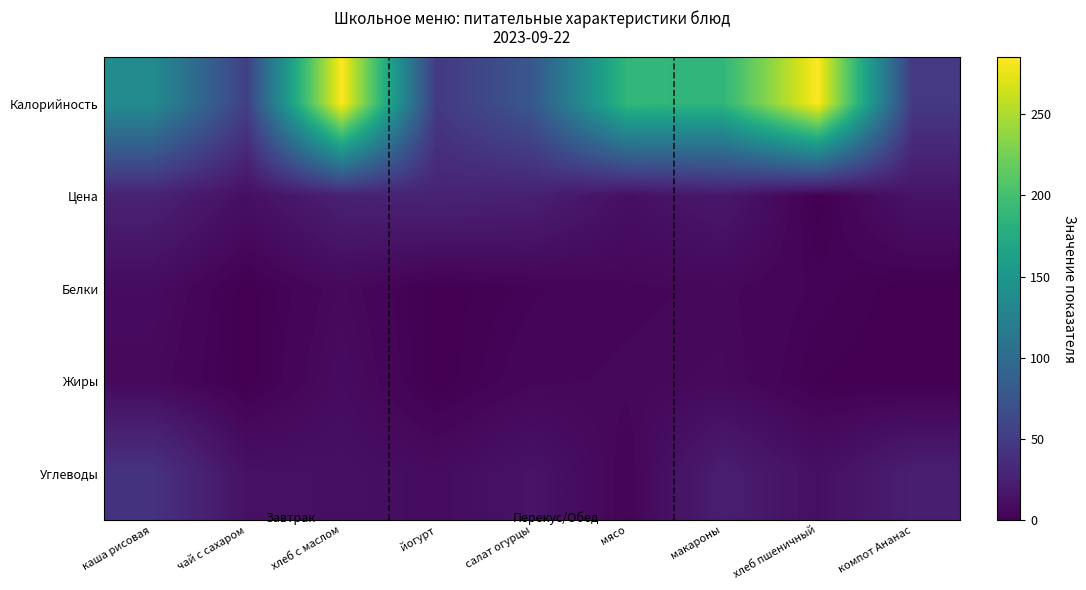

Reading right to left, transcribe all the data shown in this chart.

Калорийность: компот Ананас=47.0	хлеб пшеничный=285.0	макароны=187.0	мясо=189.0	салат огурцы=78.0	йогурт=47.0	хлеб с маслом=285.0	чай с сахаром=53.9	каша рисовая=138.0
Цена: компот Ананас=15.2	хлеб пшеничный=0.0	макароны=18.9	мясо=11.9	салат огурцы=25.0	йогурт=28.0	хлеб с маслом=25.4	чай с сахаром=12.0	каша рисовая=27.0
Белки: компот Ананас=0.0	хлеб пшеничный=3.0	макароны=6.0	мясо=5.0	салат огурцы=3.0	йогурт=0.0	хлеб с маслом=7.0	чай с сахаром=0.0	каша рисовая=9.0
Жиры: компот Ананас=0.0	хлеб пшеничный=1.0	макароны=7.0	мясо=6.0	салат огурцы=5.0	йогурт=0.0	хлеб с маслом=9.0	чай с сахаром=0.0	каша рисовая=7.0
Углеводы: компот Ананас=24.0	хлеб пшеничный=12.0	макароны=24.0	мясо=4.0	салат огурцы=15.0	йогурт=9.0	хлеб с маслом=12.0	чай с сахаром=13.0	каша рисовая=42.0